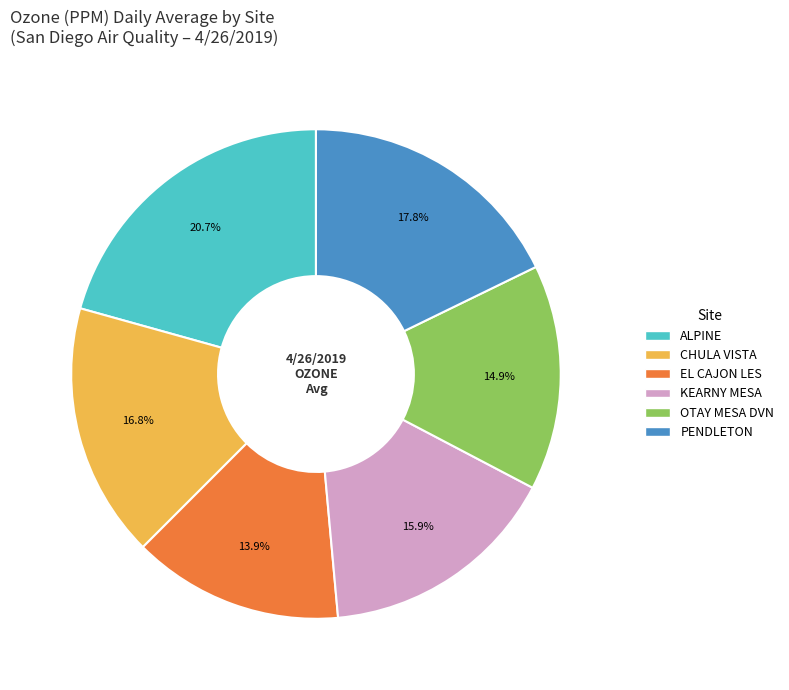

Is the sum of ALPINE and KEARNY MESA greater than half?

No